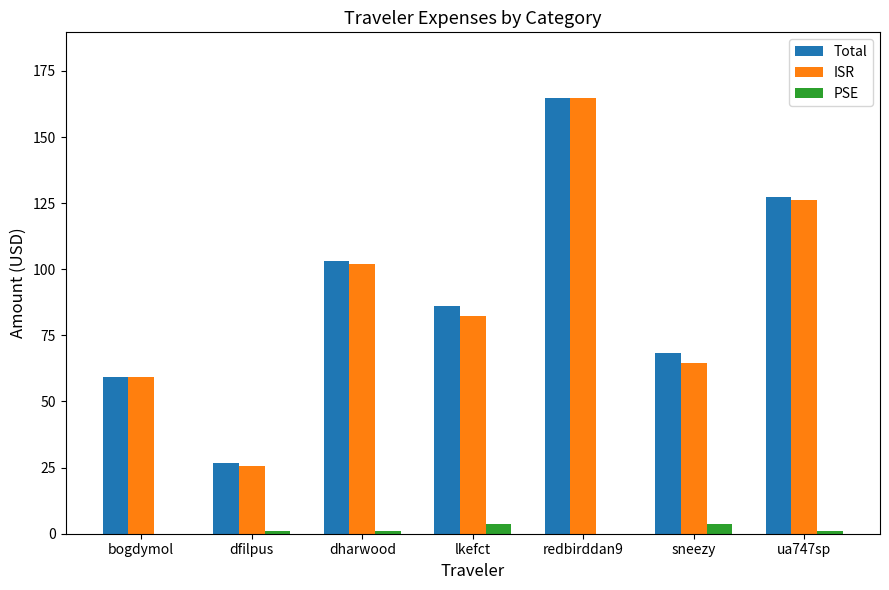

What is the total value across all series at ua747sp?

254.5